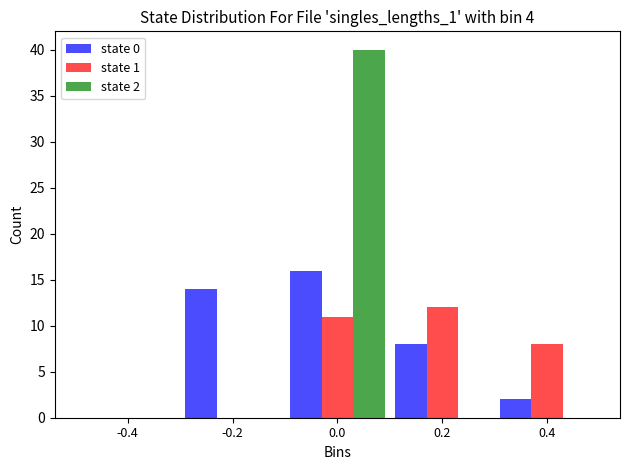

In the state 0 series, which range on the x-axis has the tallest bar?

-0.1 to 0.1